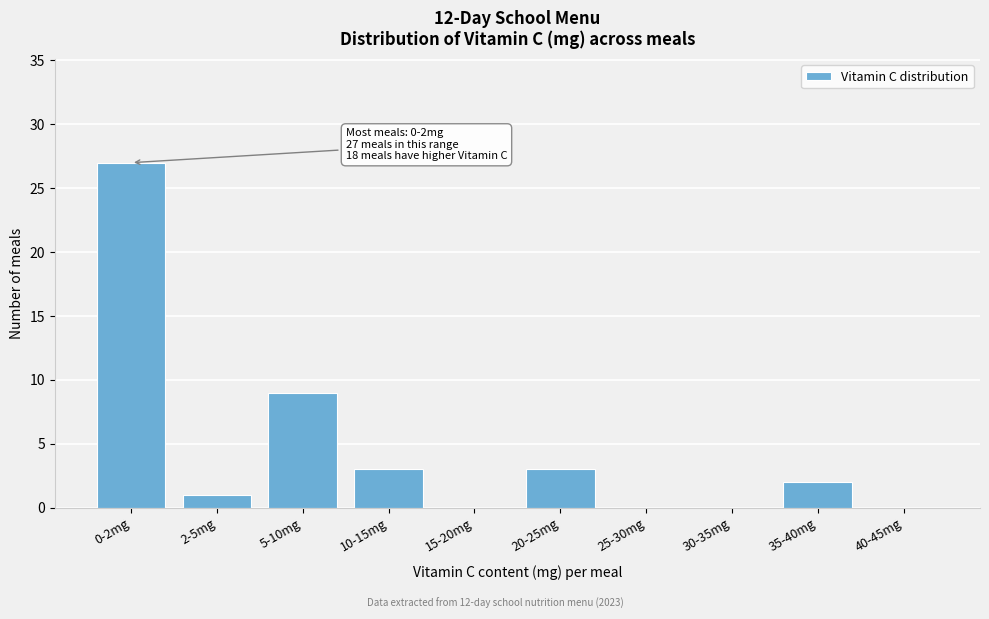

Reading left to right, list all the values displayed in this chart.

0-2mg=27	2-5mg=1	5-10mg=9	10-15mg=3	15-20mg=0	20-25mg=3	25-30mg=0	30-35mg=0	35-40mg=2	40-45mg=0